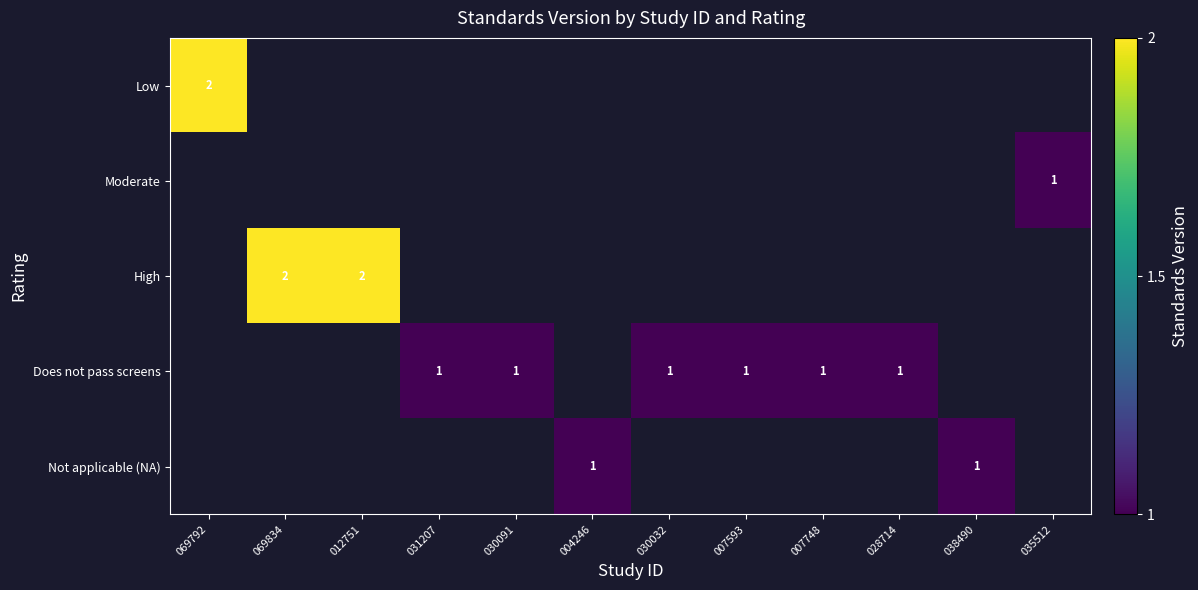

Rank the series at 004246 from lowest to highest value.

Low, Moderate, High, Does not pass screens, Not applicable (NA)